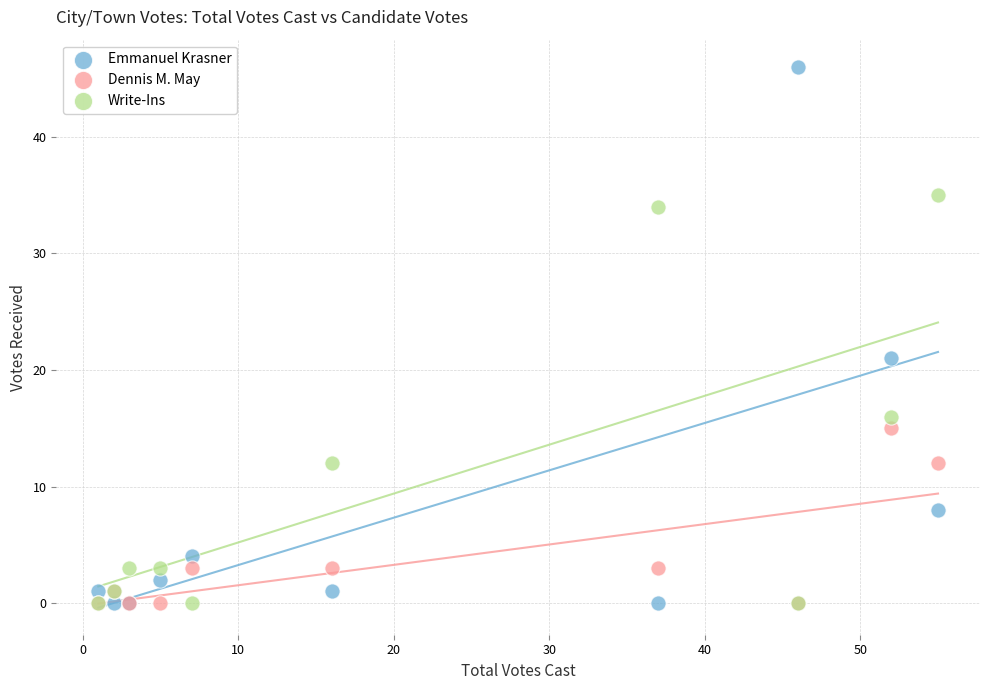

In the Dennis M. May series, what Y value is closest to 7?

3